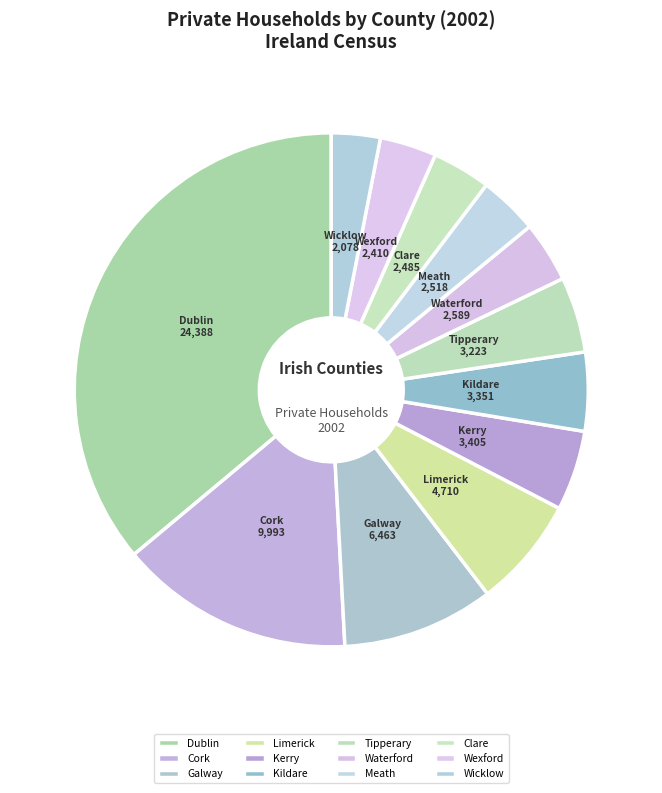

Is there a majority slice in this chart?

No